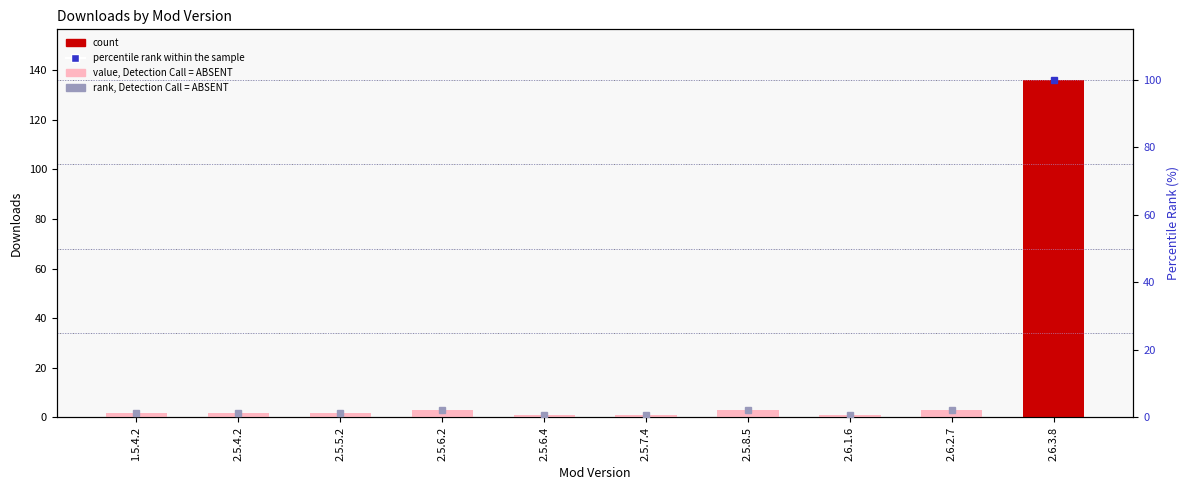

What is the ratio of the value at 2.5.6.2 to the value at 2.5.6.4?

3.0